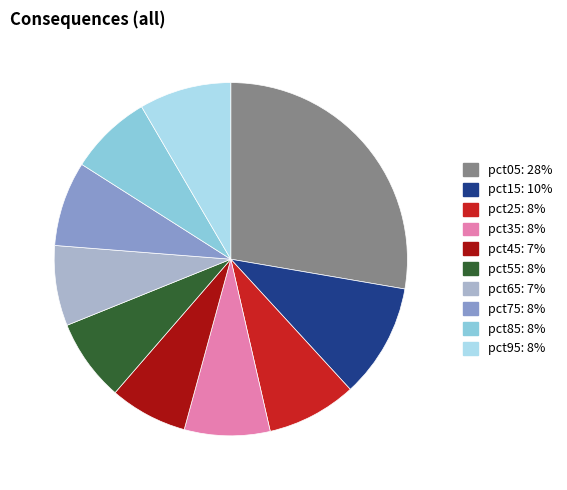

Does pct85 represent more than half of the total?

No